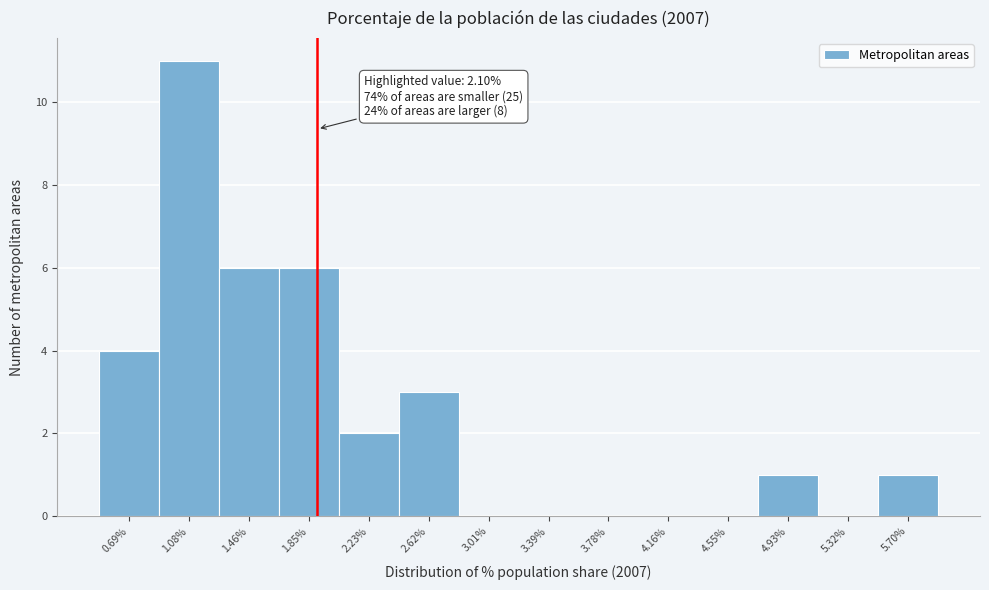

Reading right to left, list all the values displayed in this chart.

5.70%=1	5.32%=0	4.93%=1	4.55%=0	4.16%=0	3.78%=0	3.39%=0	3.01%=0	2.62%=3	2.23%=2	1.85%=6	1.46%=6	1.08%=11	0.69%=4